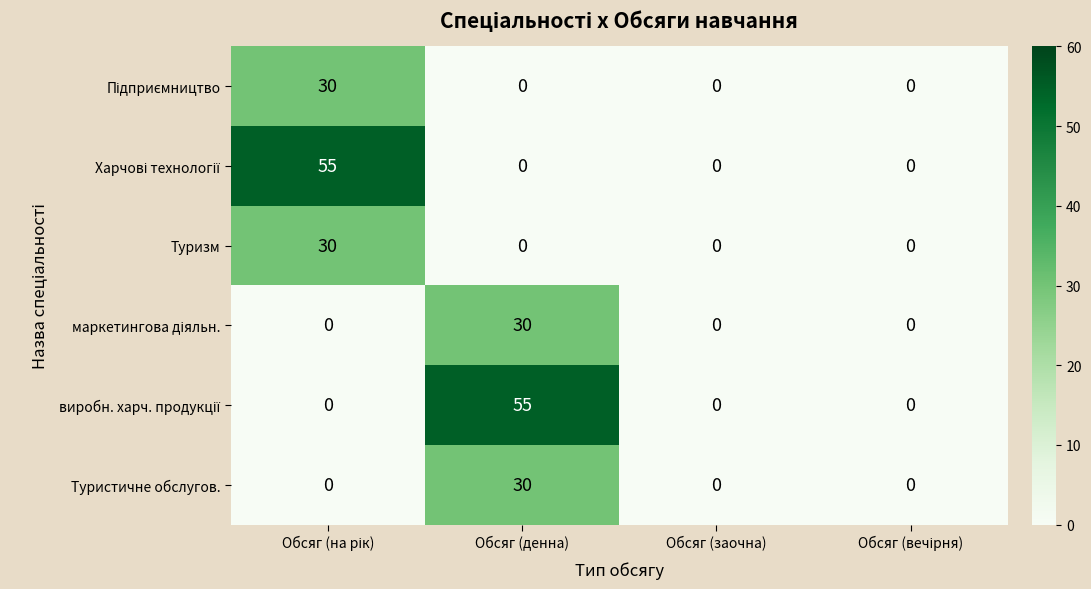

Is it true that Туризм equals 17 at Обсяг (денна)?

False